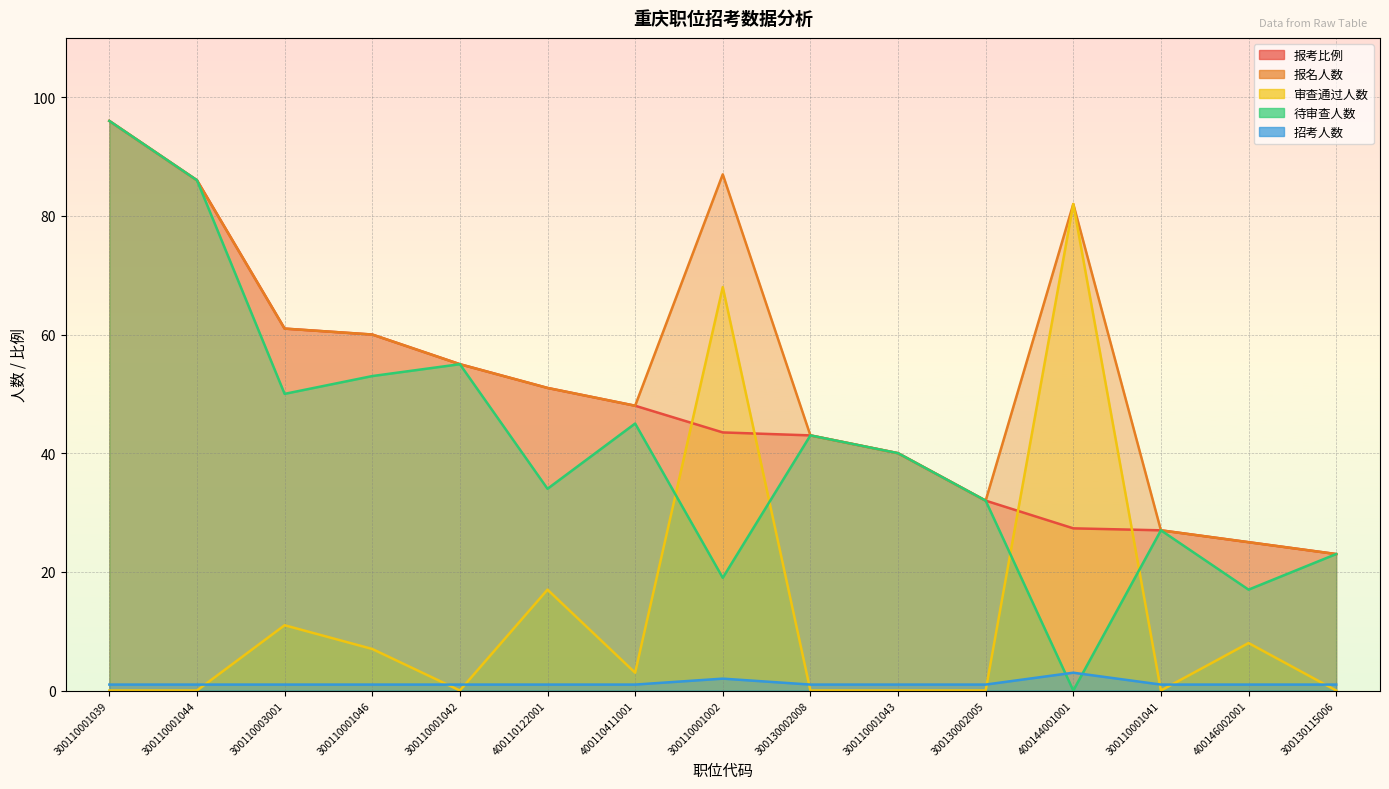

At which label is 待审查人数 closest to 48?

300110003001